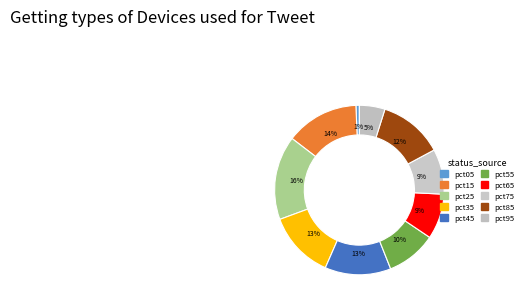

Is it true that pct65 is 9% of the pie?

True